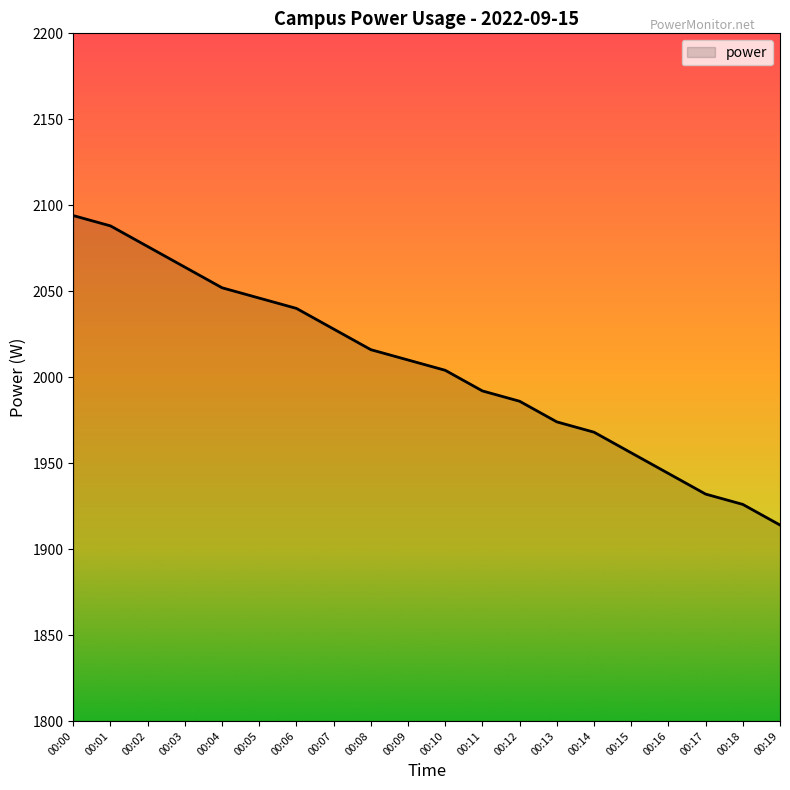

What is the average value?

2006